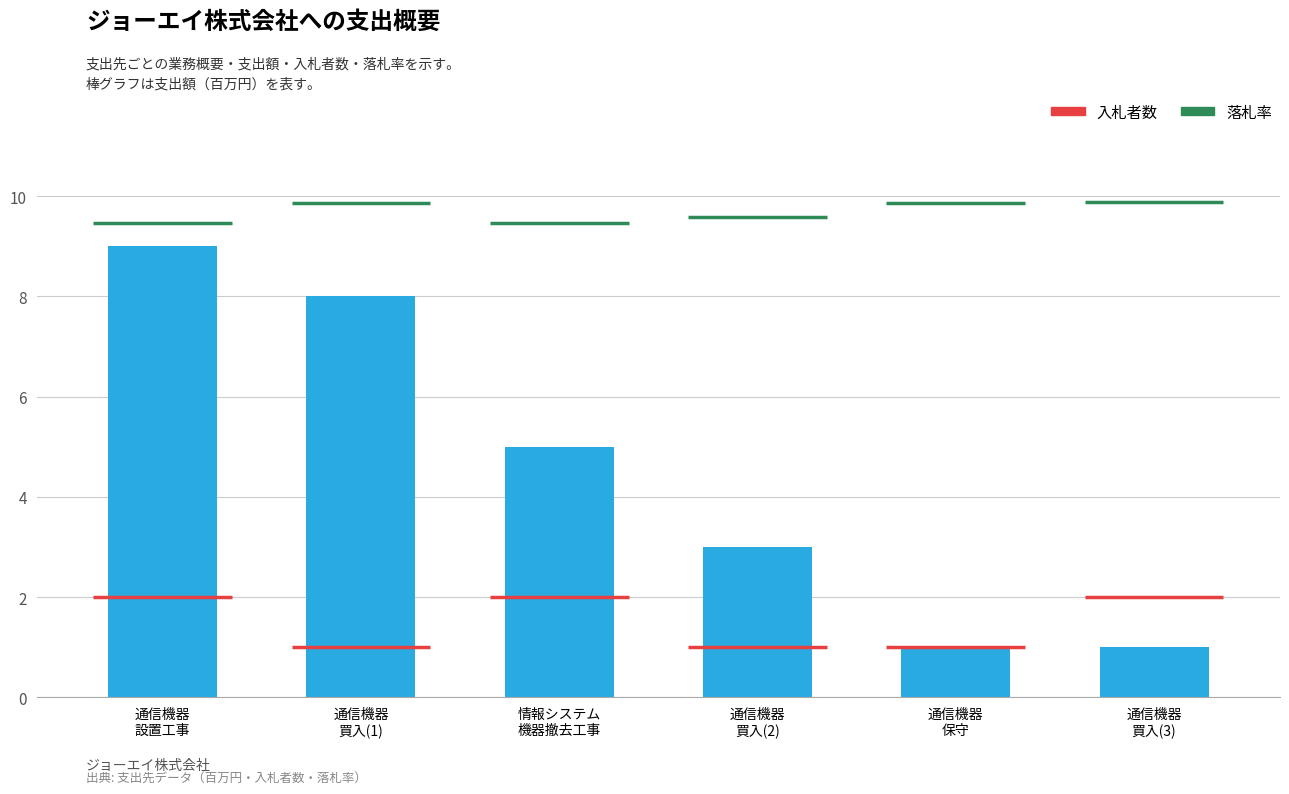

How many bars are there in total?

6